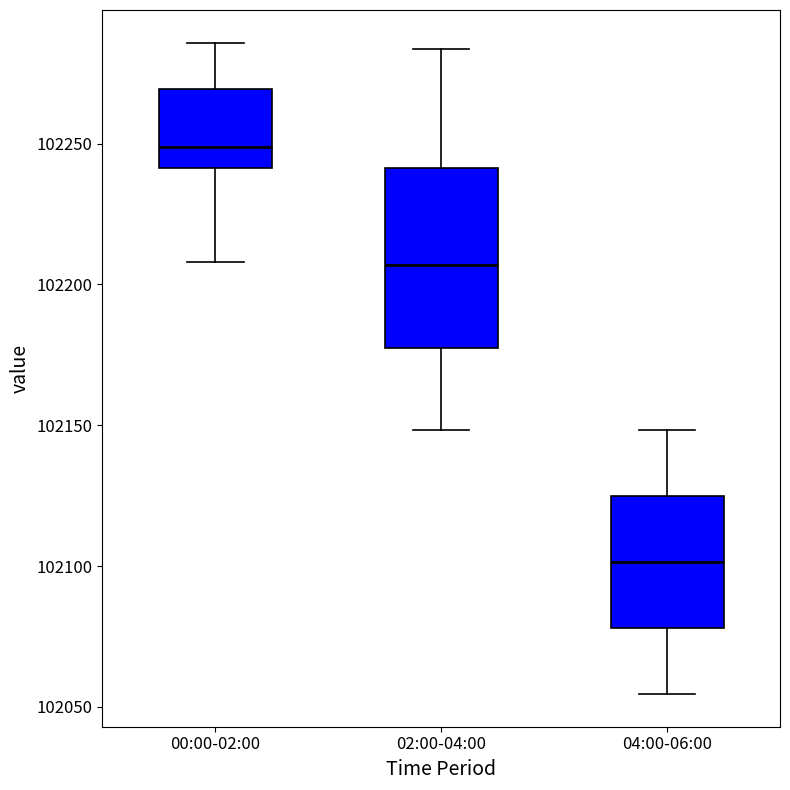

Reading left to right, read every box against the y-axis: the position of its median line, the range the box covers, and the ends of its whiskers. The values are not printed on the chart, so give them approximately, as read against the axis.

00:00-02:00: median 102250, box 102240 to 102270, whiskers 102210 to 102285
02:00-04:00: median 102205, box 102180 to 102240, whiskers 102150 to 102285
04:00-06:00: median 102100, box 102080 to 102125, whiskers 102055 to 102150